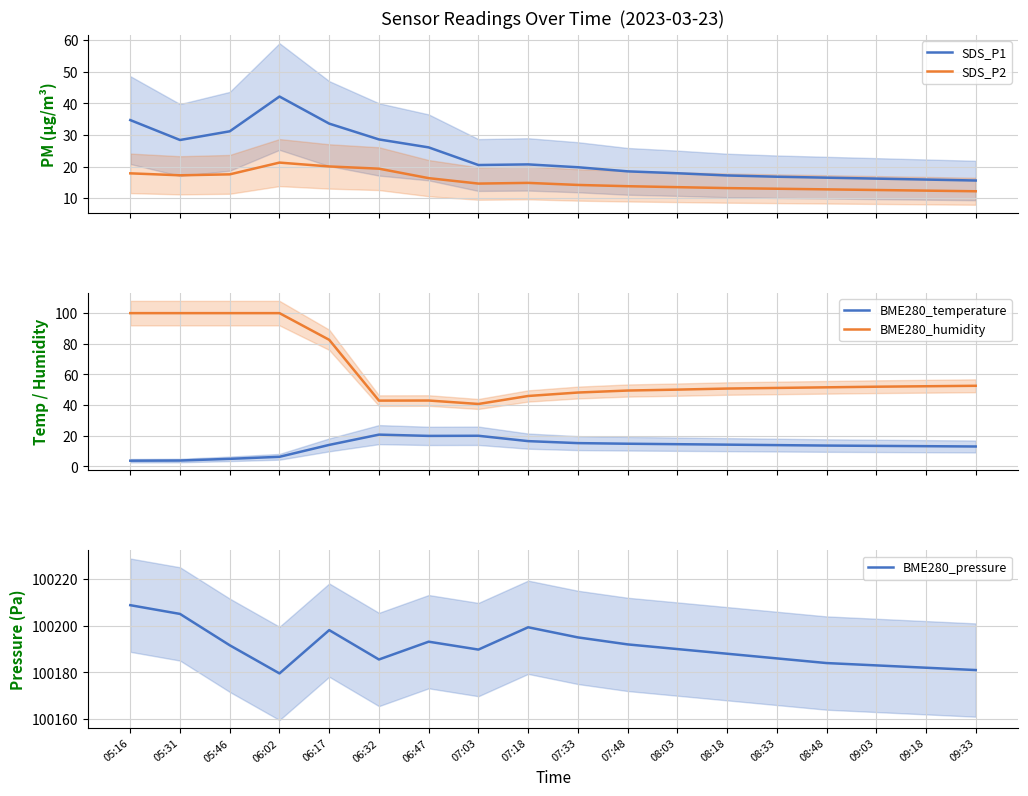

Where is BME280_humidity nearest to the value 70?

06:17